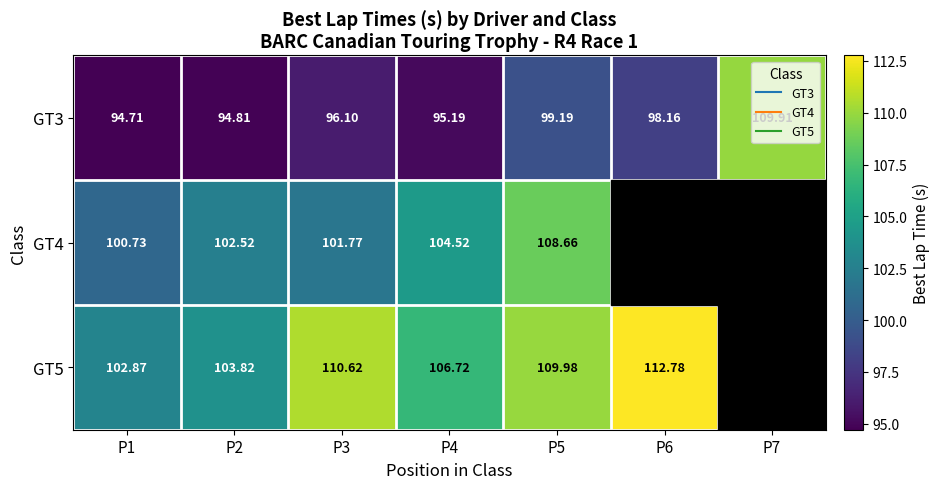

Which has a higher value, P2 or P3?

P3